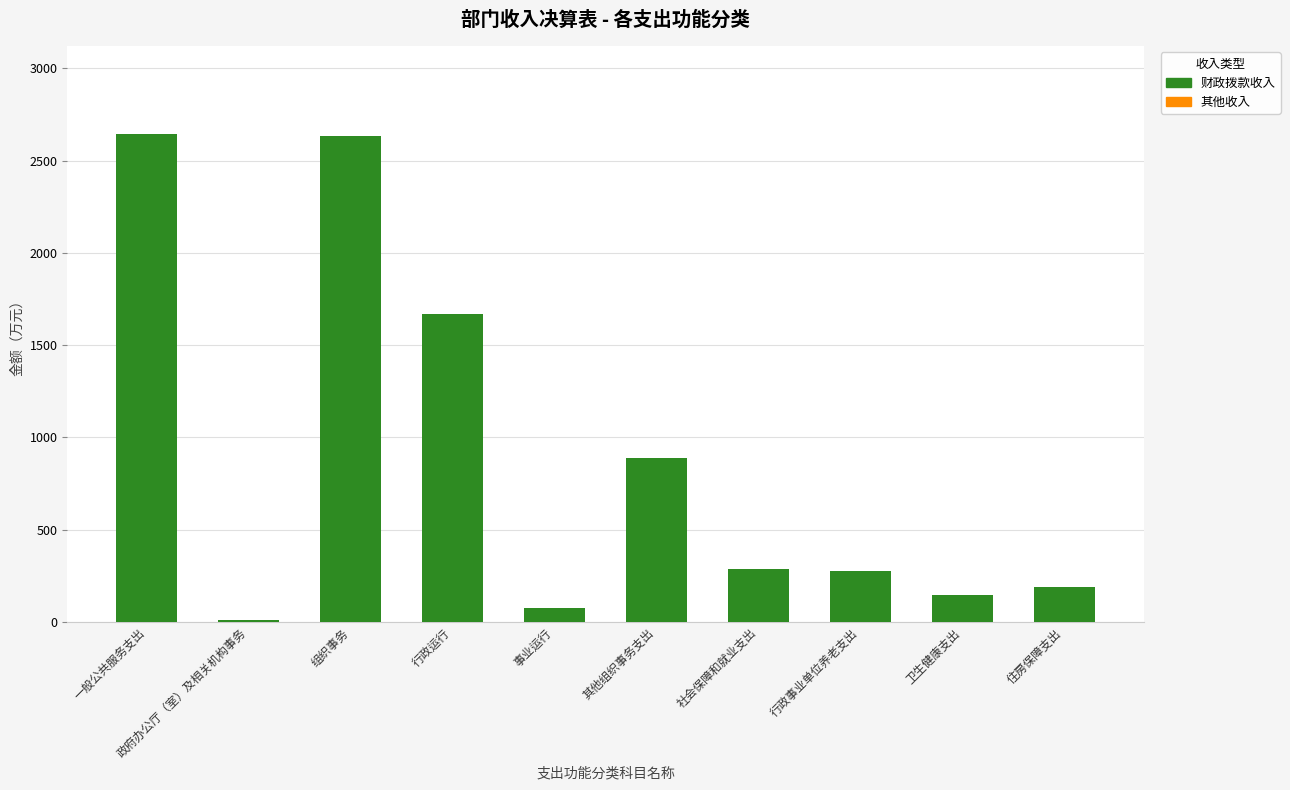

The chart shows a value of 454.3 at 社会保障和就业支出. True or false?

False